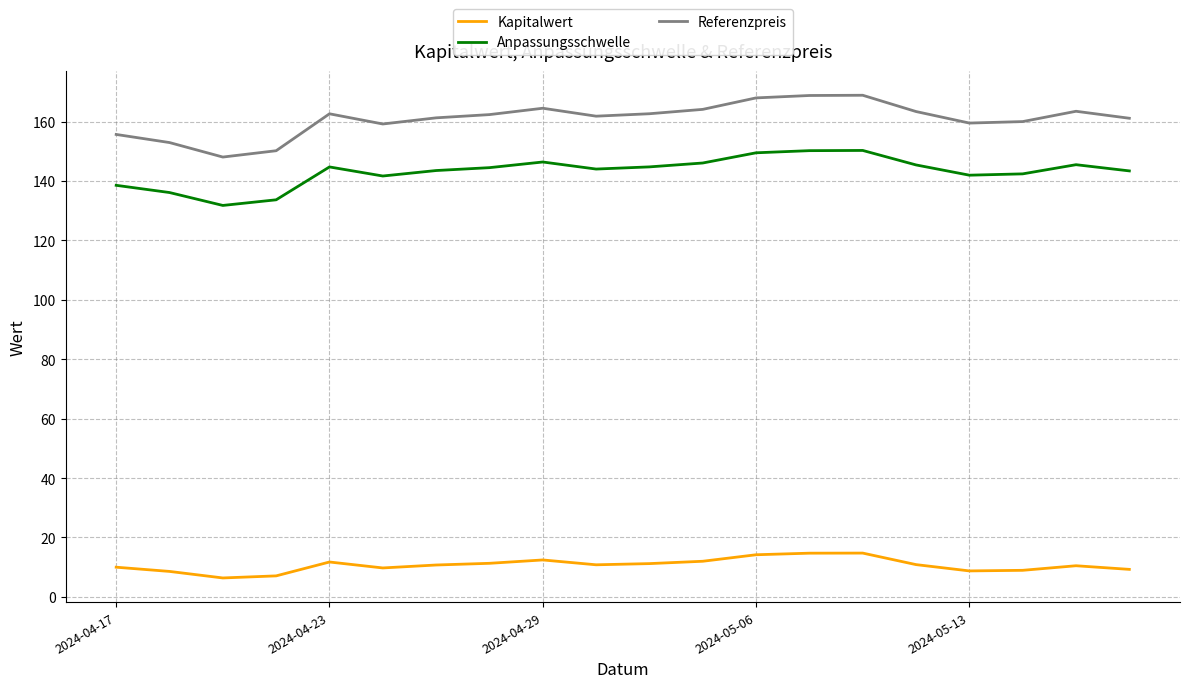

What is the difference between the maximum and minimum values in the Kapitalwert series?

8.4